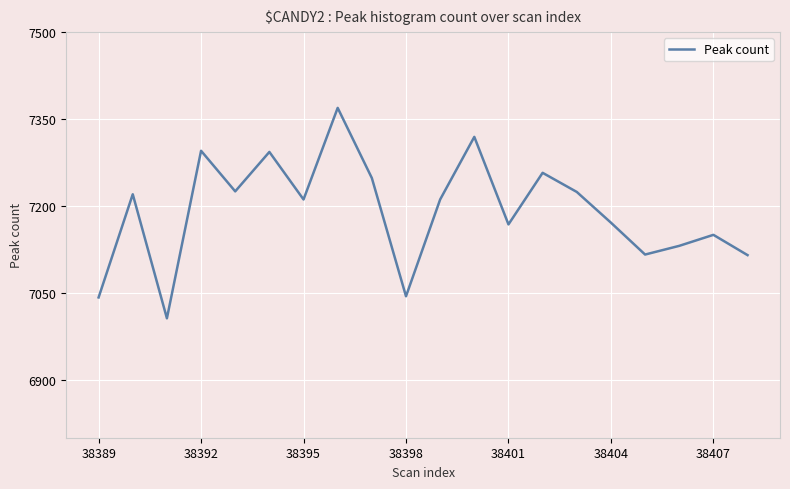

What is the change in value from 38404 to 38407?

-21